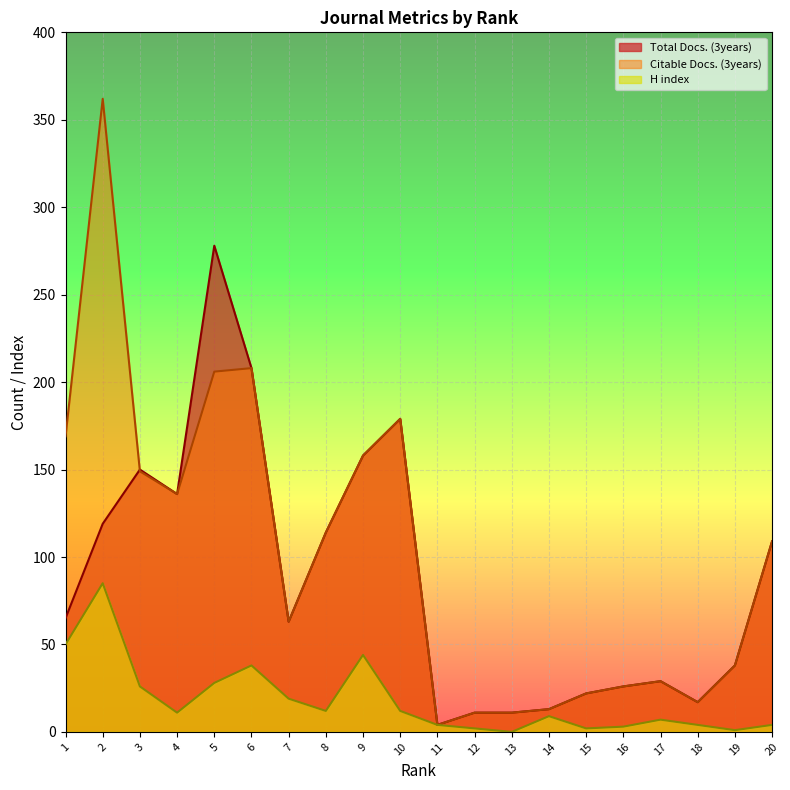

At which label does Citable Docs. (3years) reach its minimum?

11